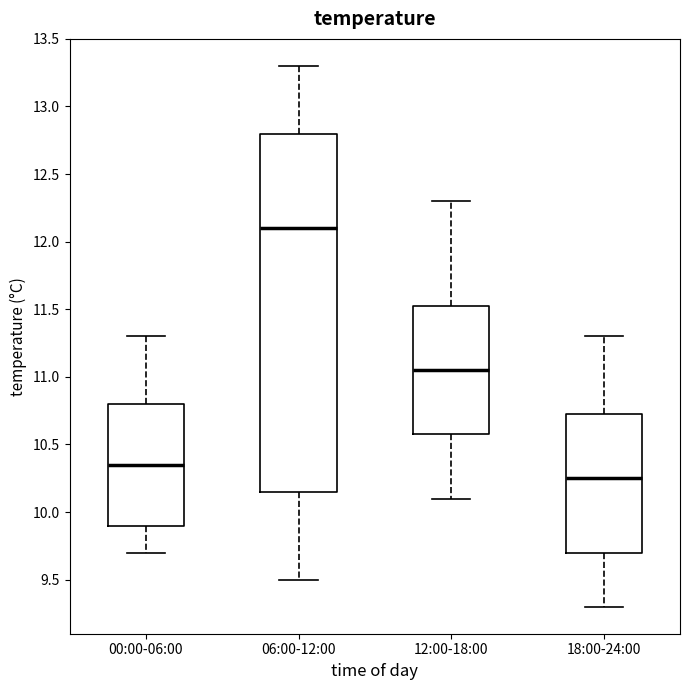

Reading left to right, read every box against the y-axis: the position of its median line, the range the box covers, and the ends of its whiskers. The values are not printed on the chart, so give them approximately, as read against the axis.

00:00-06:00: median 10.35, box 9.90 to 10.80, whiskers 9.70 to 11.30
06:00-12:00: median 12.10, box 10.15 to 12.80, whiskers 9.50 to 13.30
12:00-18:00: median 11.05, box 10.60 to 11.55, whiskers 10.10 to 12.30
18:00-24:00: median 10.25, box 9.70 to 10.75, whiskers 9.30 to 11.30